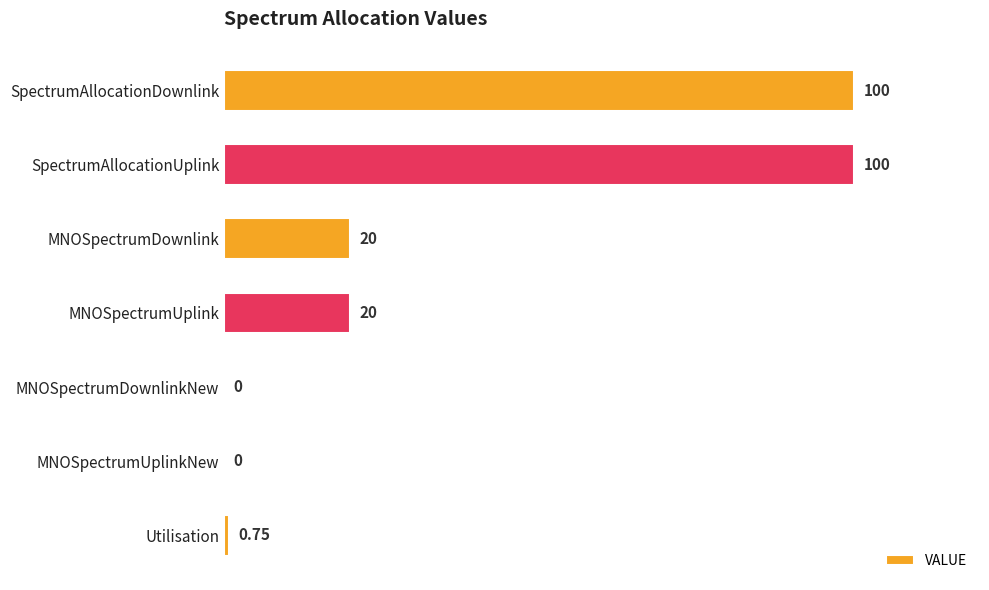

What is the change in value from SpectrumAllocationDownlink to MNOSpectrumDownlink?

-80.0